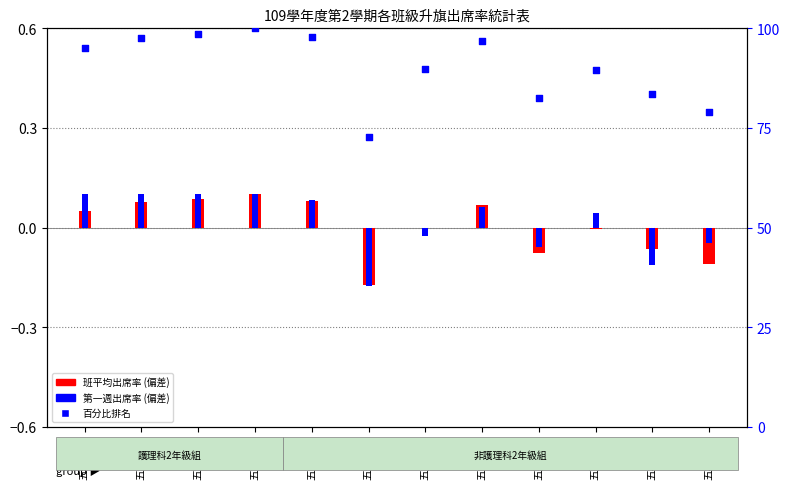

Which series has the largest Y range (max minus min)?

百分比排名